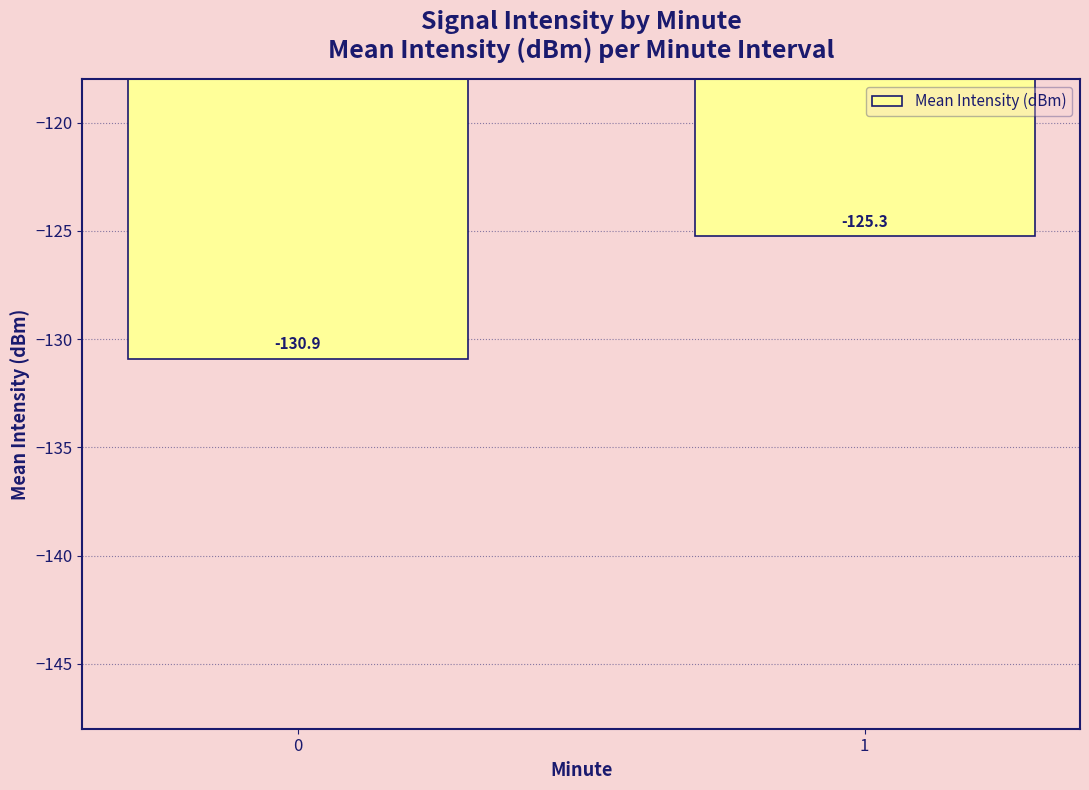

Reading left to right, what are all the values shown in this chart?

-130.9	-125.3